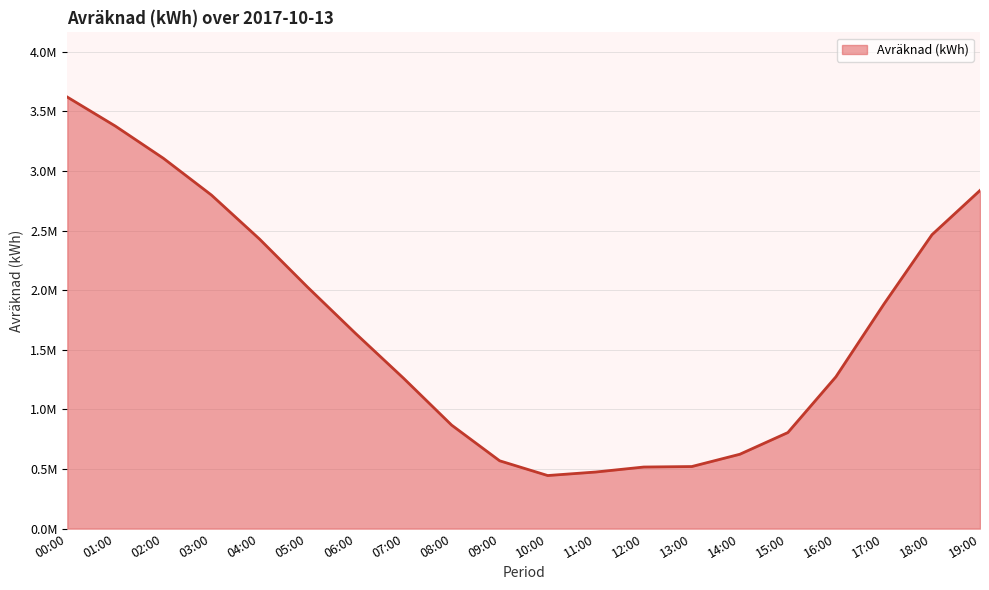

Is this an area chart (filled region under the line)?

Yes